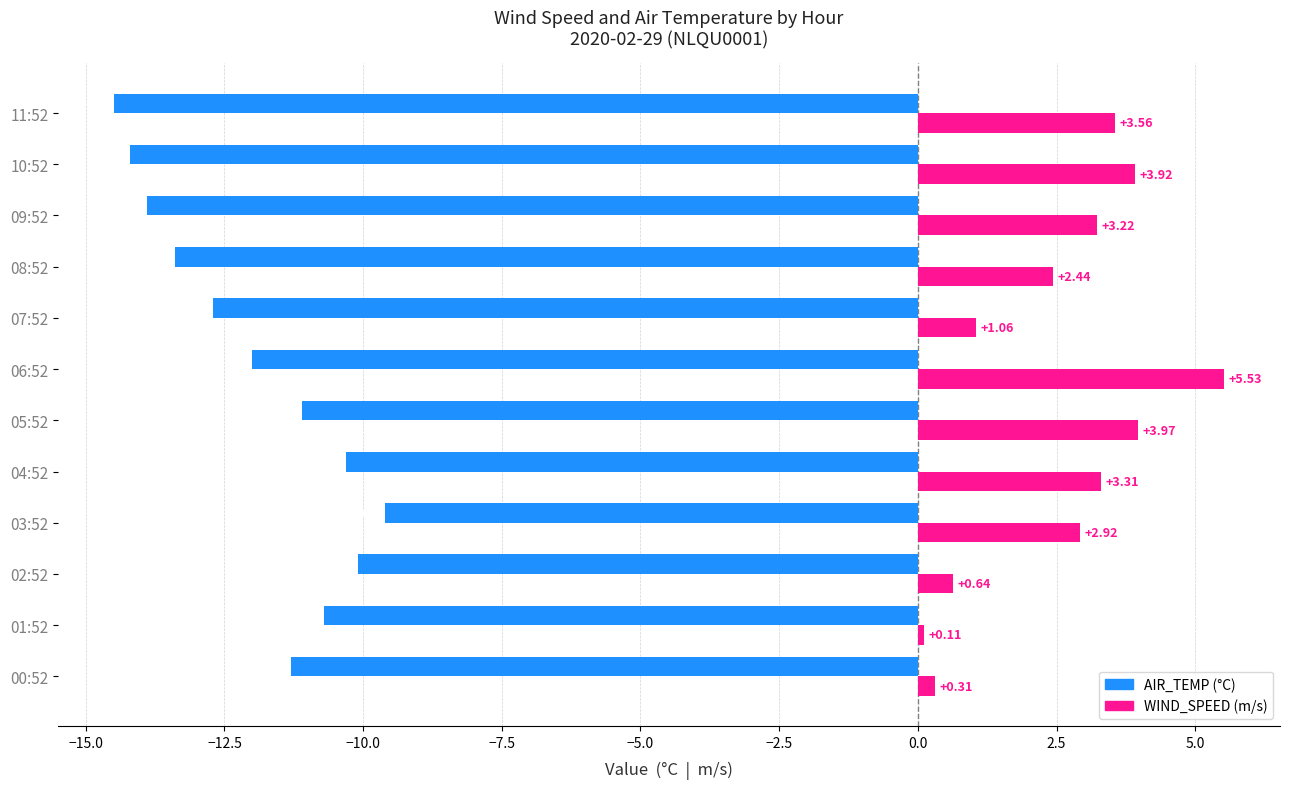

At which category is the sum across all series the highest?

06:52